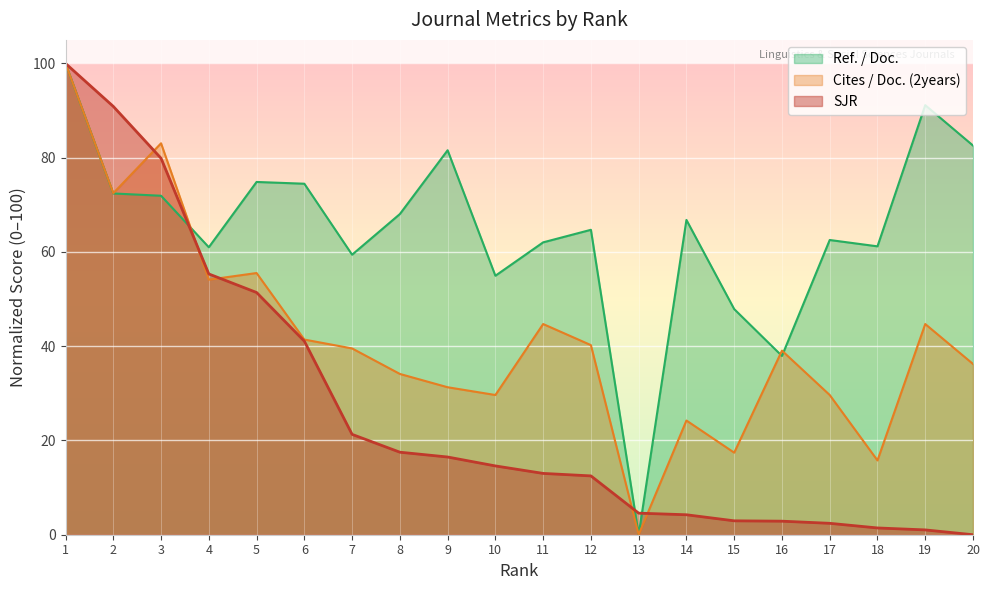

At how many categories does at least one series exceed 56?

16